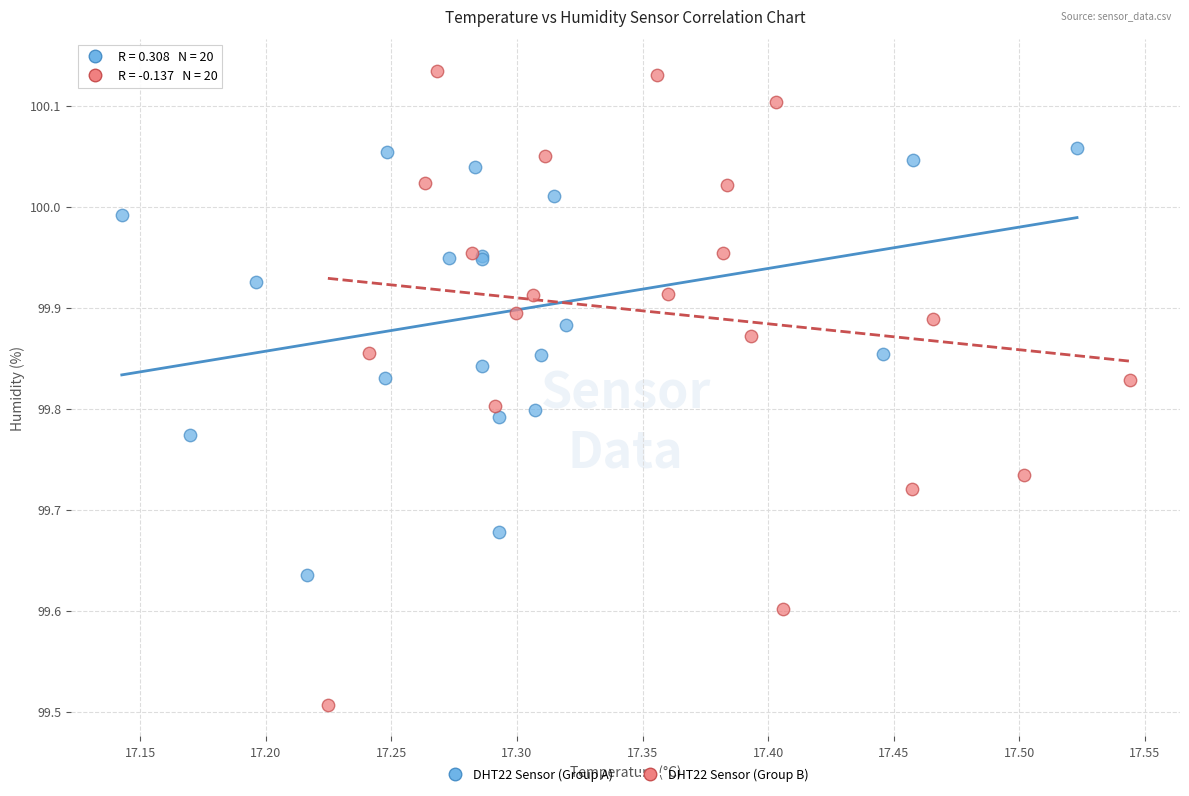

Which series reaches the maximum Y coordinate?

DHT22 Sensor (Group B)